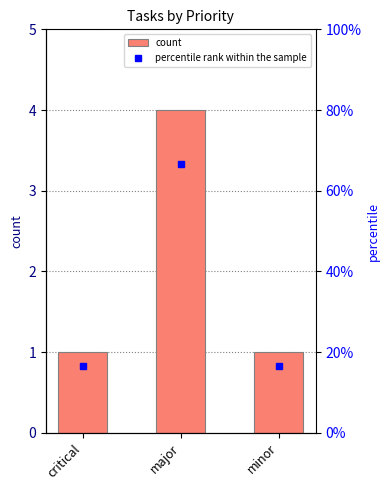

Rank the series by their average value, from highest to lowest.

percentile rank within the sample, count